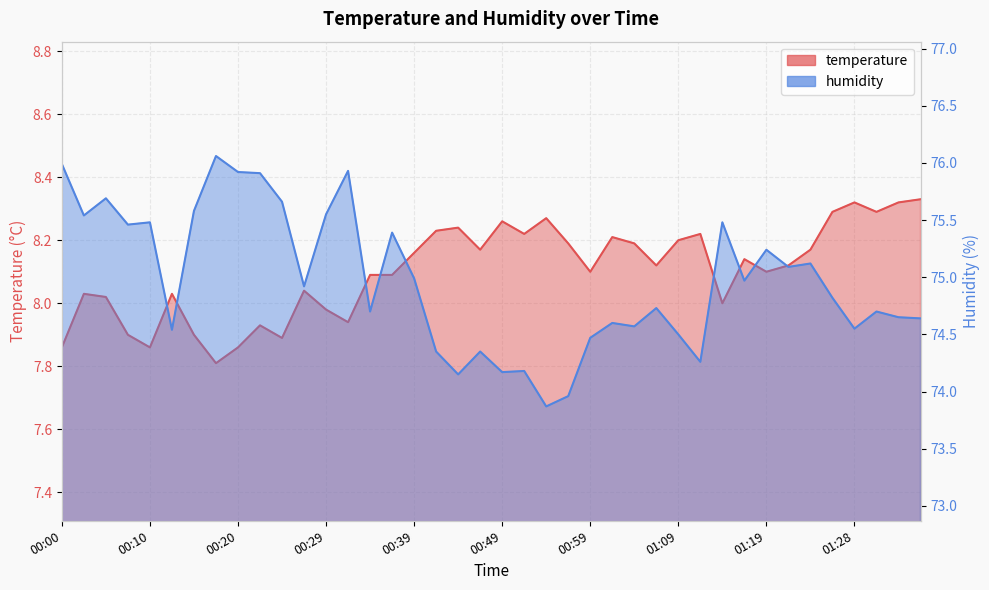

What is the label of the 23rd point from the left?

00:54